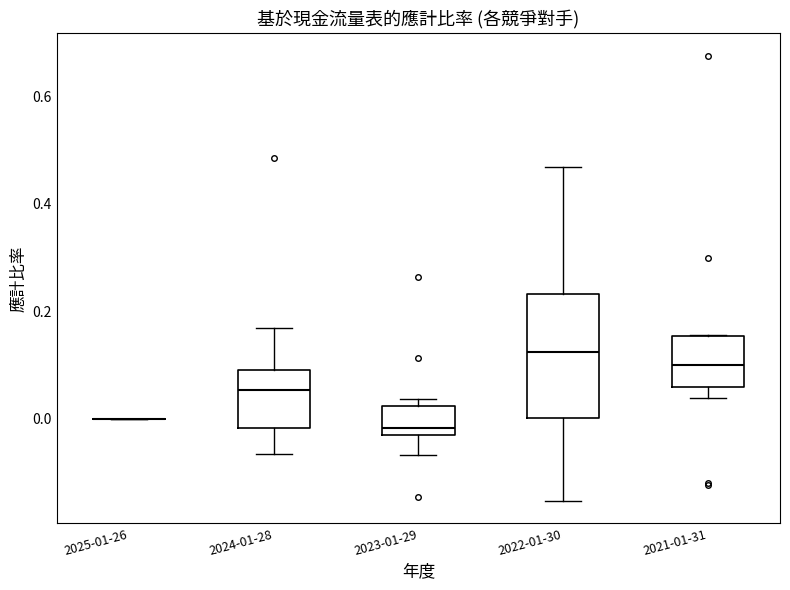

Reading left to right, transcribe this box plot: for each box, give where its median line is, the range the box spans, and where its two whiskers end, as read against the y-axis. The values are not printed on the chart, so give them approximately, as read against the axis.

2025-01-26: box collapsed to a line at 0.00, whiskers 0.00 to 0.00
2024-01-28: median 0.06, box -0.02 to 0.10, whiskers -0.06 to 0.16
2023-01-29: median -0.02, box -0.04 to 0.02, whiskers -0.06 to 0.04
2022-01-30: median 0.12, box 0.00 to 0.24, whiskers -0.16 to 0.46
2021-01-31: median 0.10, box 0.06 to 0.16, whiskers 0.04 to 0.16